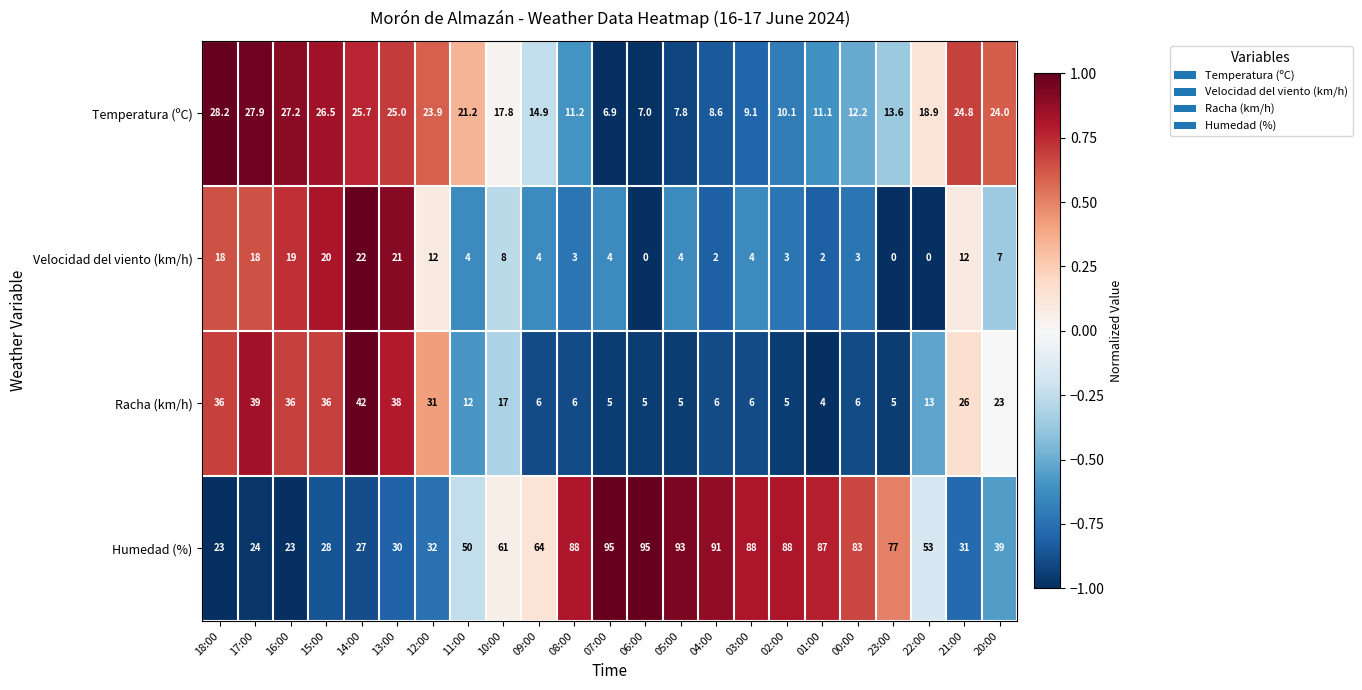

True or false: Racha (km/h) has a value of 22.3 at 22:00.

False